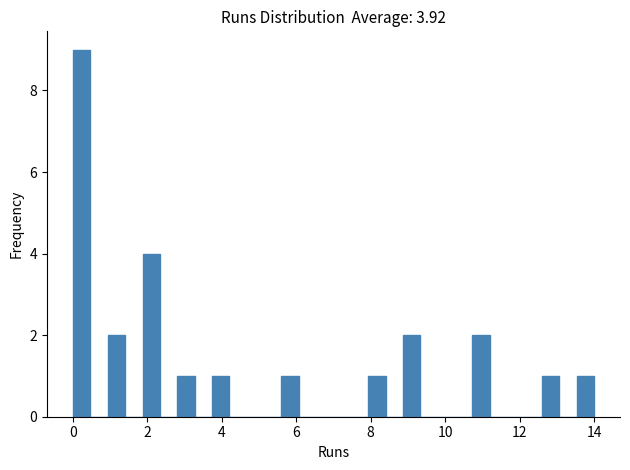

Read against the x-axis, roughly where is the centre of the tallest bar?

0.2